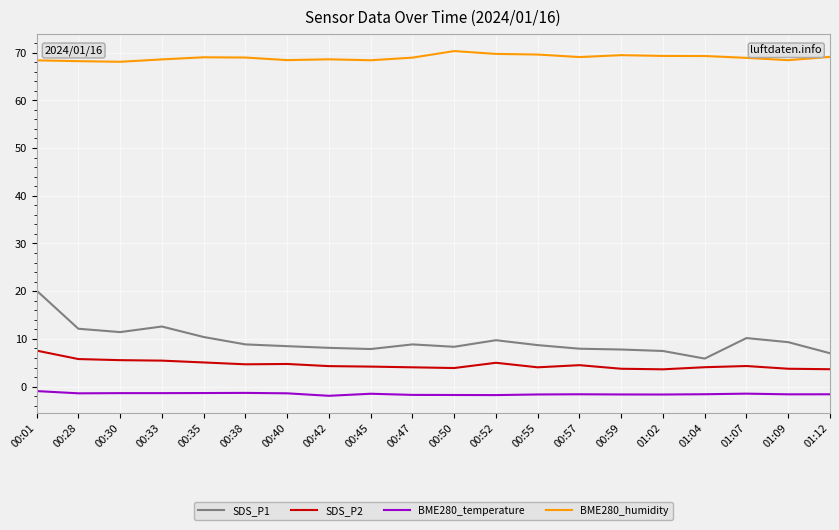

What value does the SDS_P2 series have at 00:42?

4.3